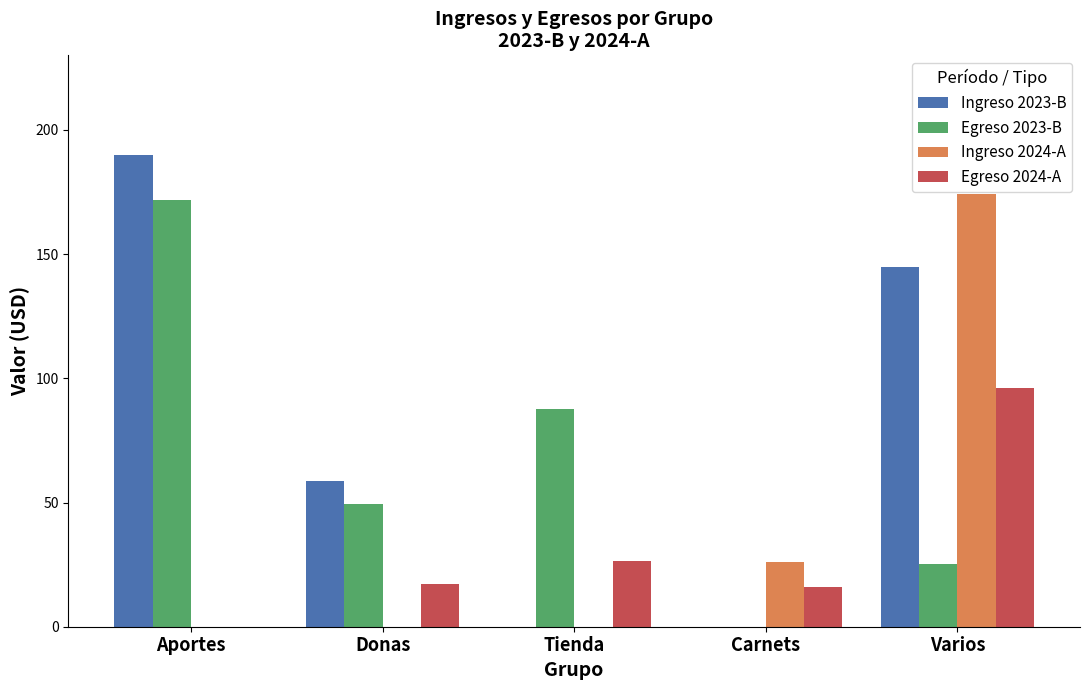

Which series changed the most between Donas and Tienda?

Ingreso 2023-B